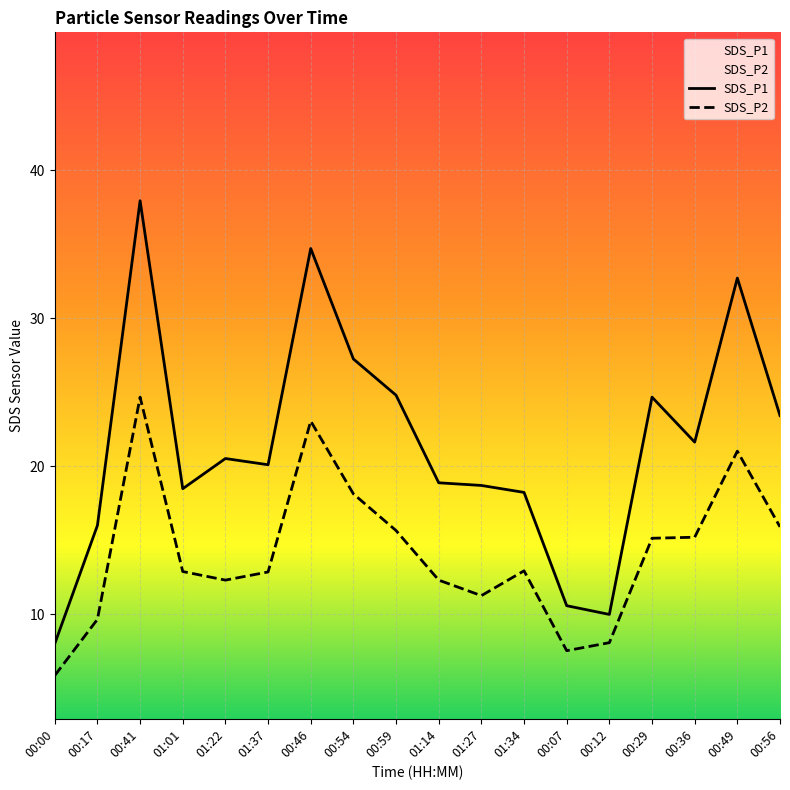

At how many categories does at least one series exceed 29?

3